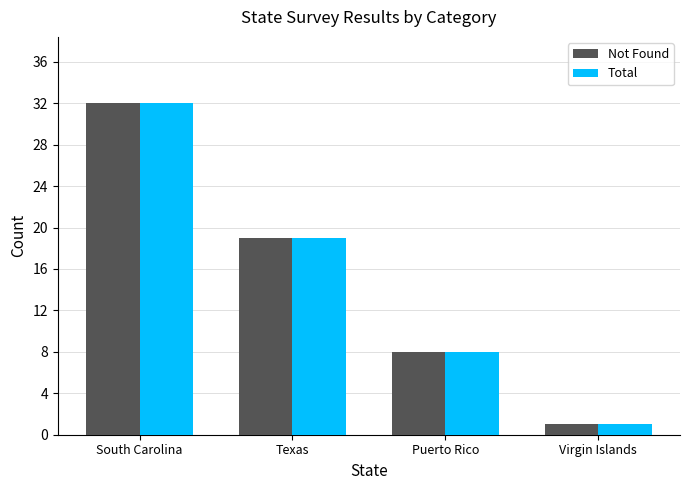

At which category is the sum across all series the highest?

South Carolina